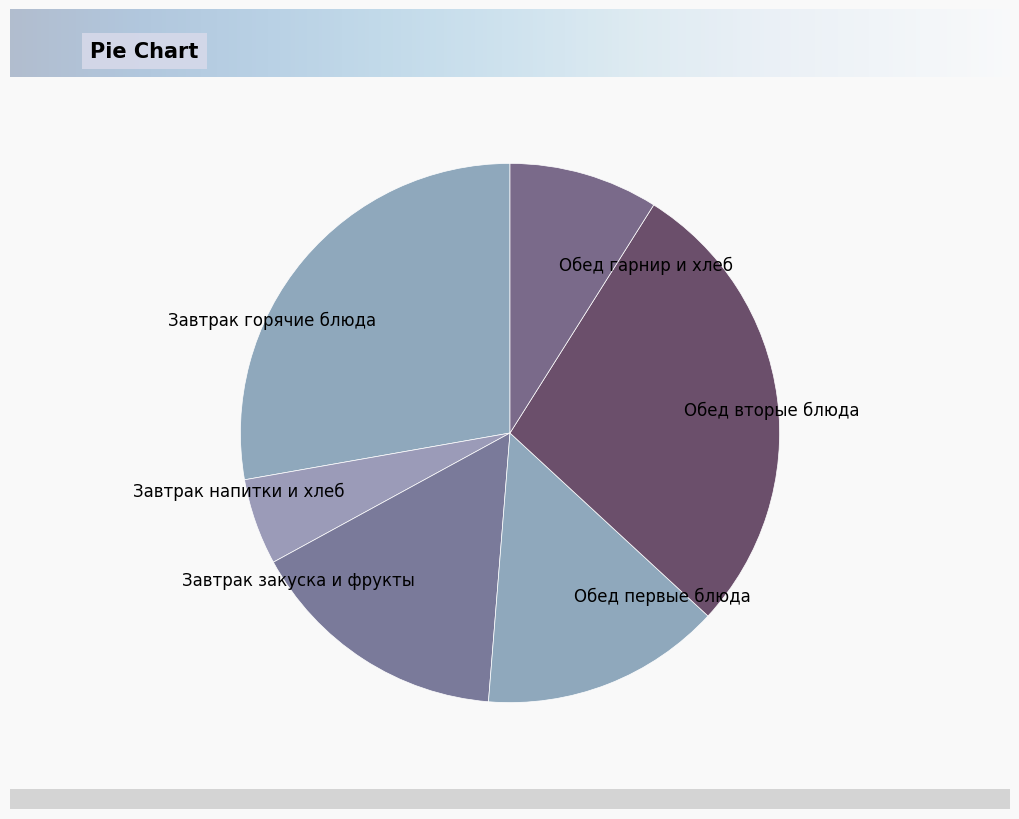

Does Обед гарнир и хлеб represent more than half of the total?

No